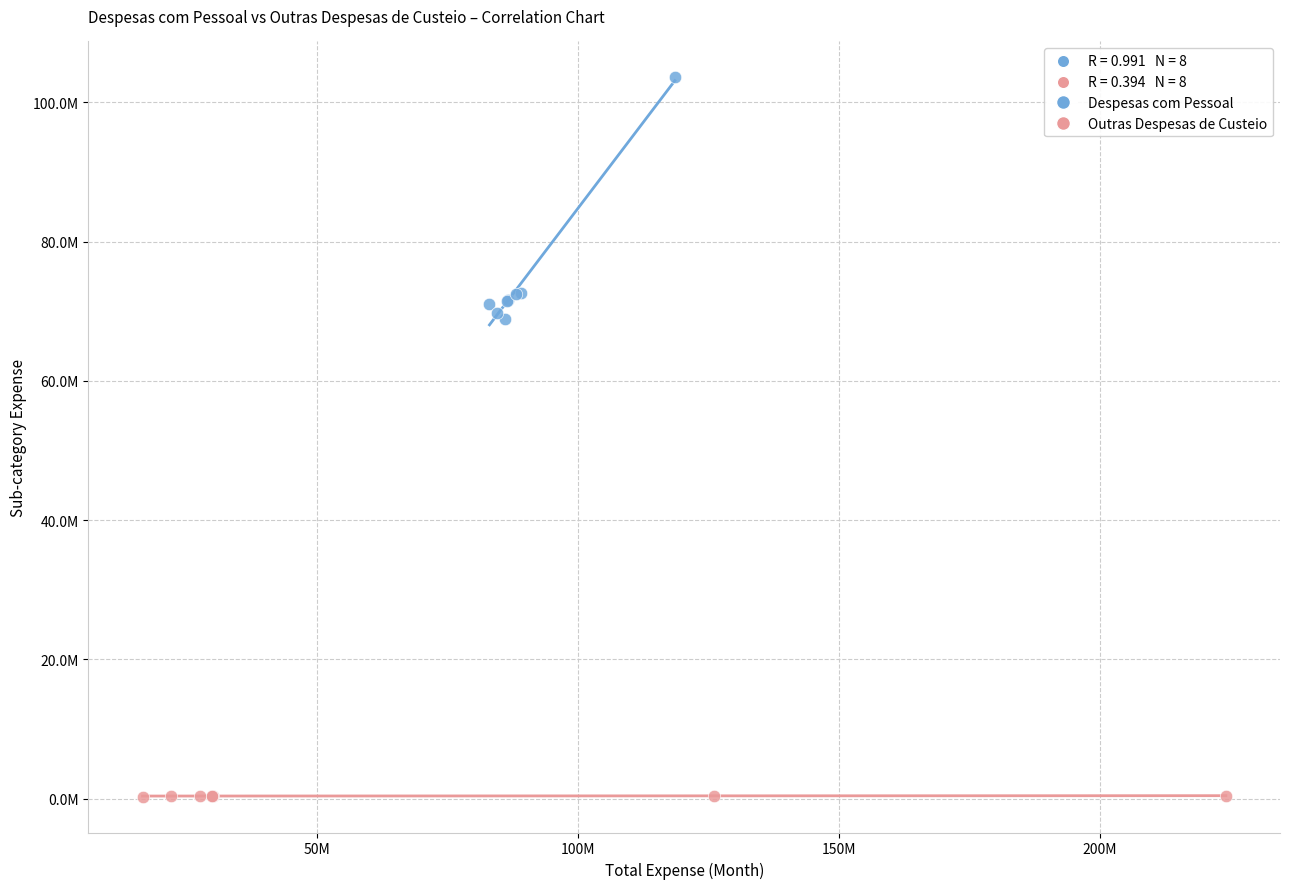

Which series reaches the minimum Y coordinate?

Outras Despesas de Custeio